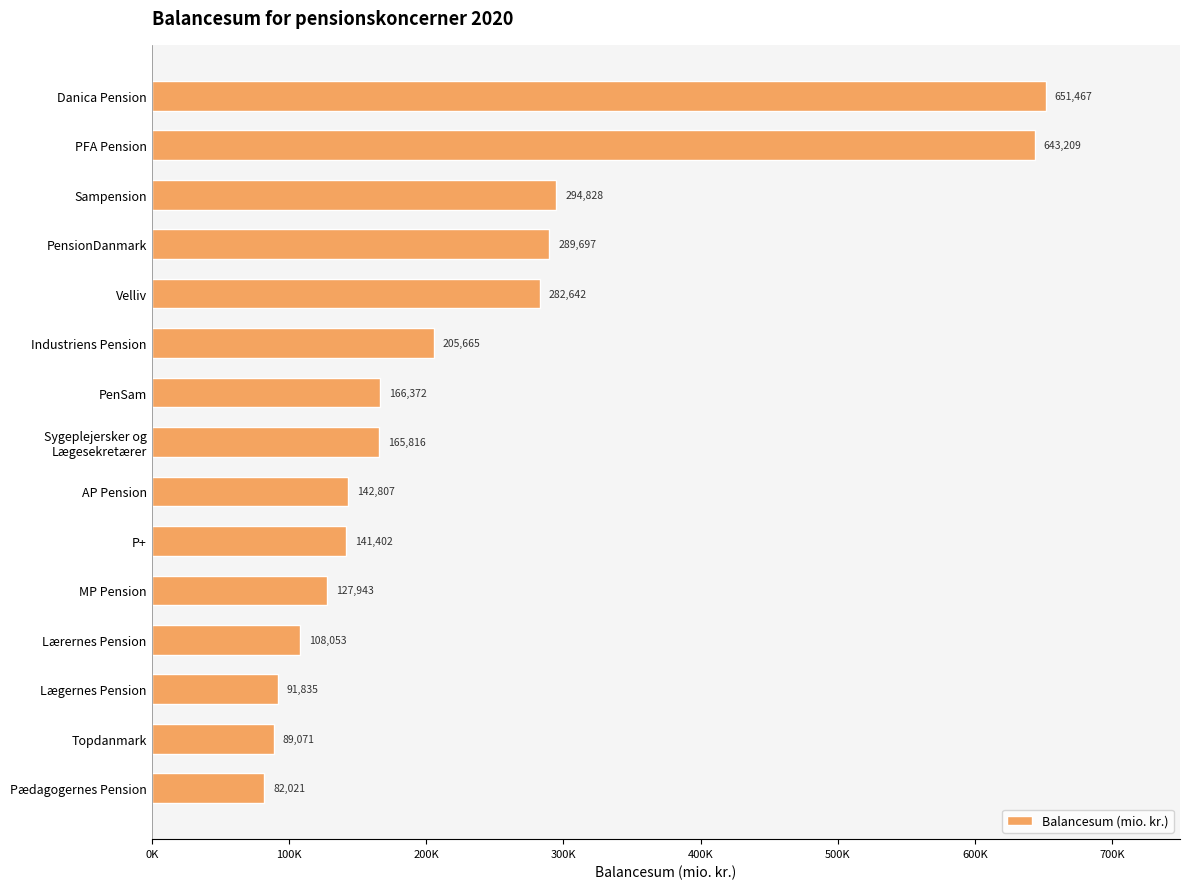

What is the average value?

232188.5